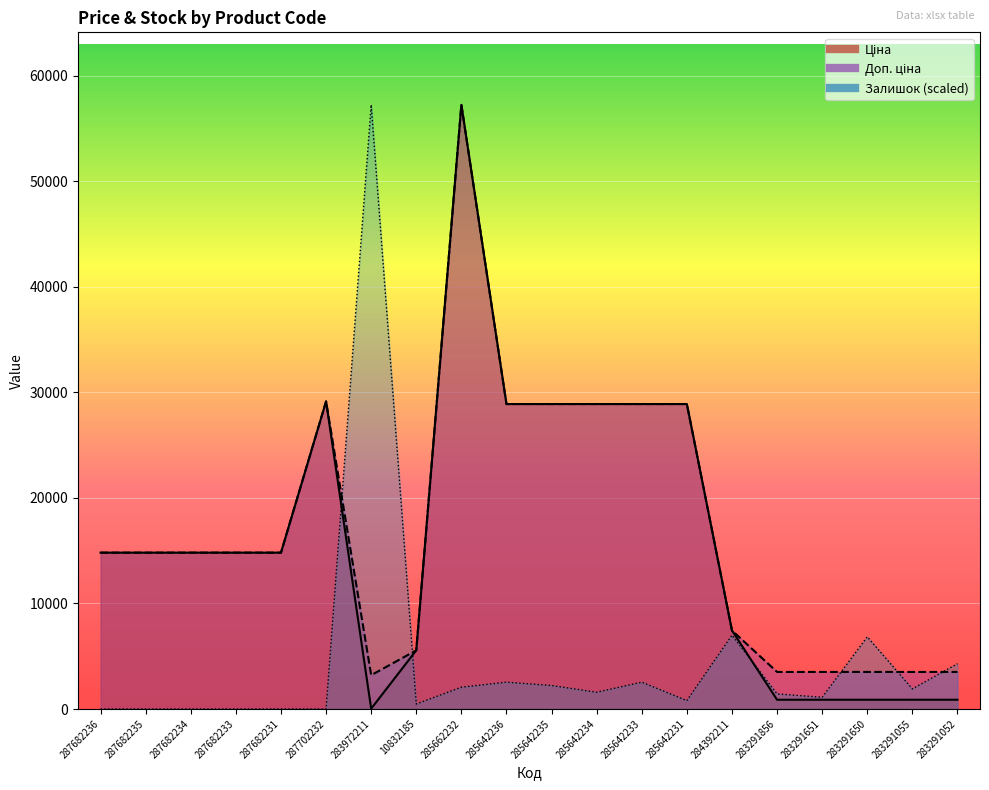

What is the label of the 11th point from the right?

285642236